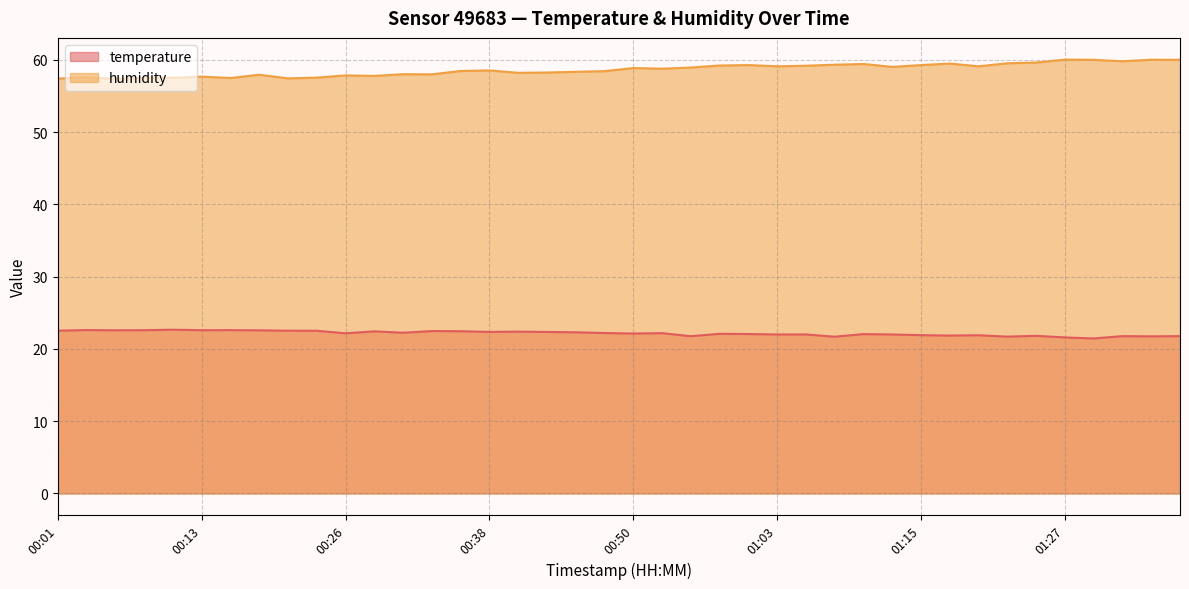

Which category has the highest value across all series?

01:27